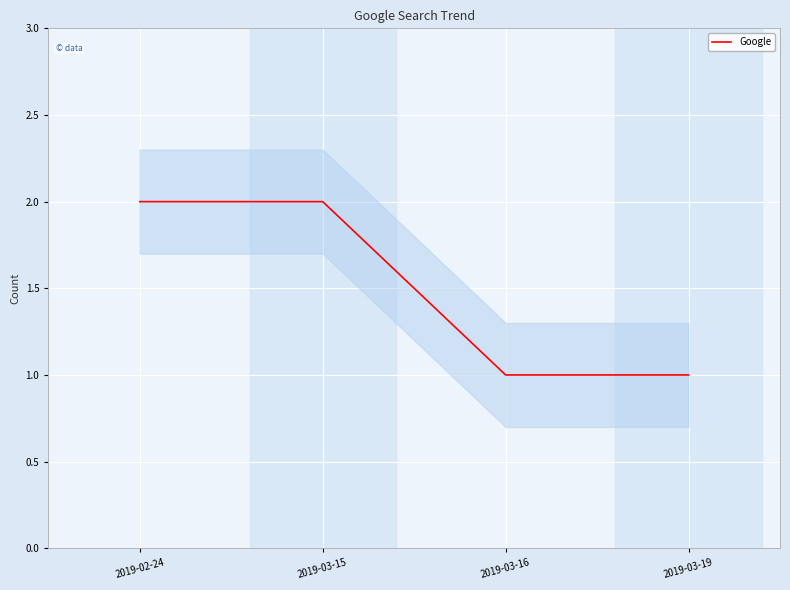

What is the label of the 2nd point from the right?

2019-03-16